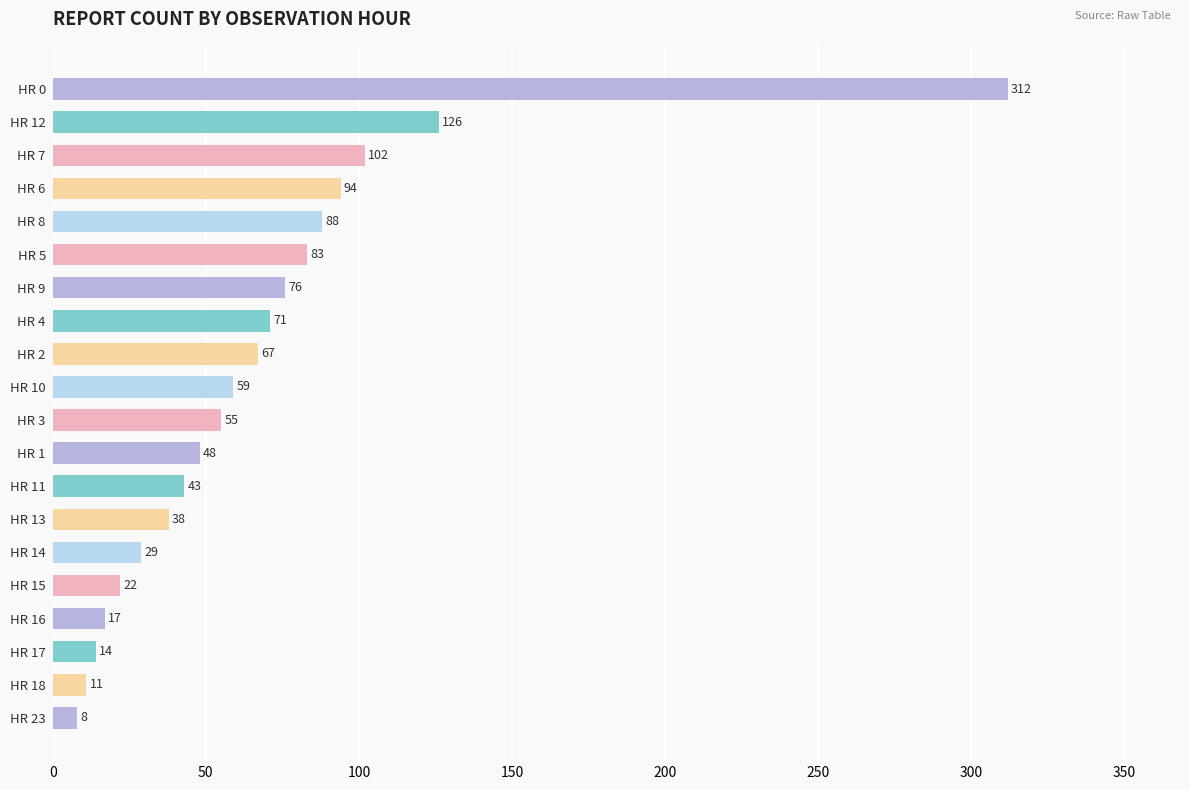

Rank the categories by value from lowest to highest.

HR 23, HR 18, HR 17, HR 16, HR 15, HR 14, HR 13, HR 11, HR 1, HR 3, HR 10, HR 2, HR 4, HR 9, HR 5, HR 8, HR 6, HR 7, HR 12, HR 0